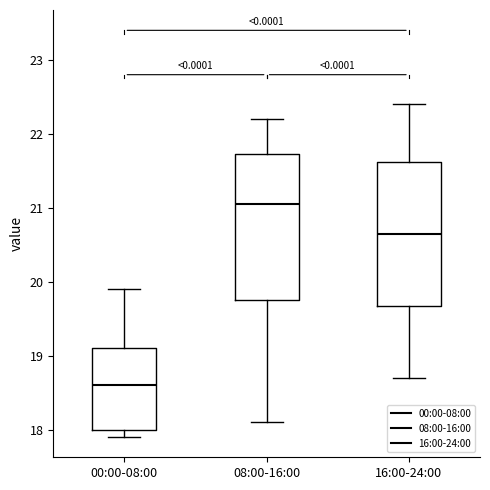

Which box's median line is the highest?

08:00-16:00